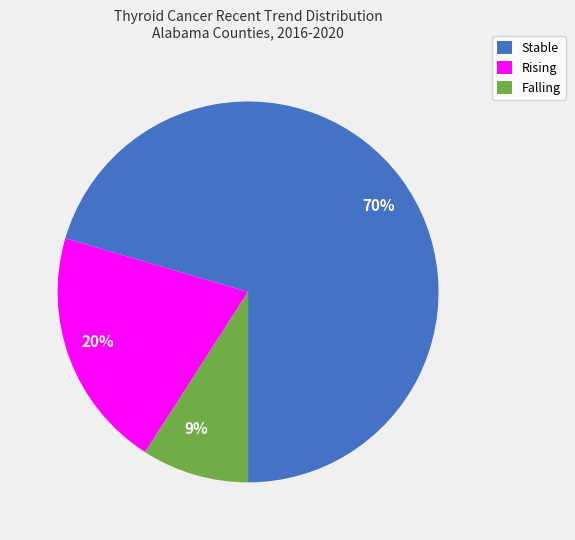

To the nearest percent, what is the difference between the 20% and 9% slice percentages?

11%